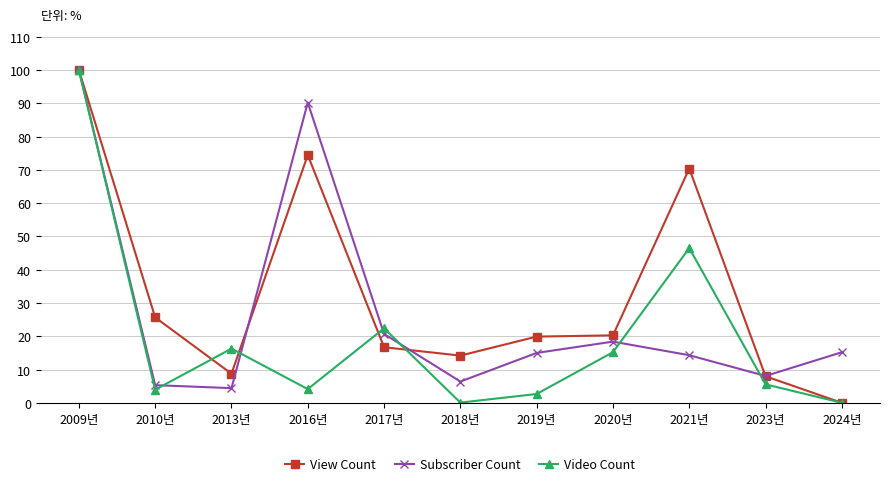

What is the maximum value for Subscriber Count?

100.0